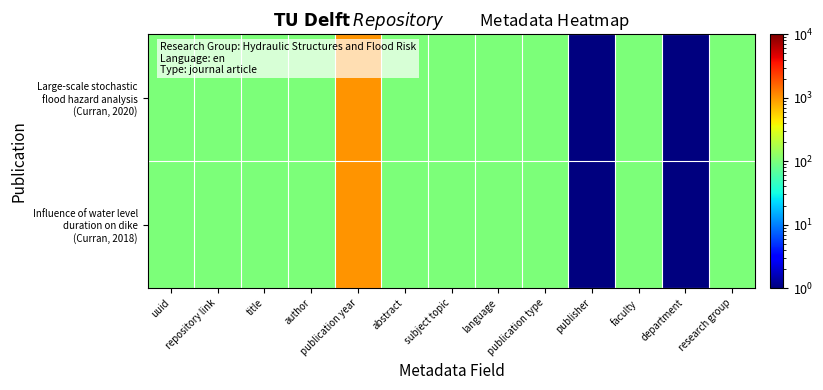

How many distinct data groups are displayed?

2